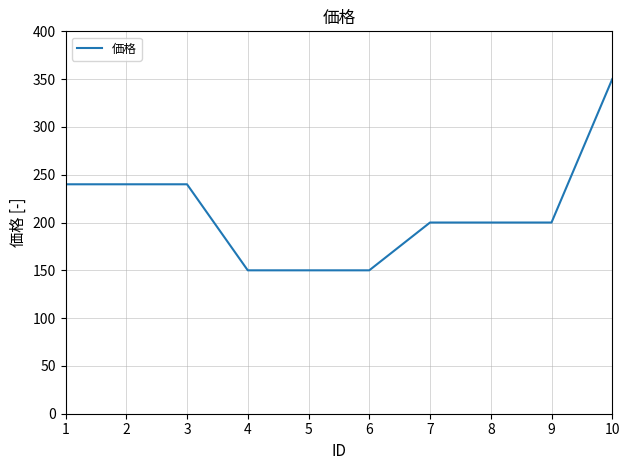

Which label corresponds to the largest value in the chart?

10